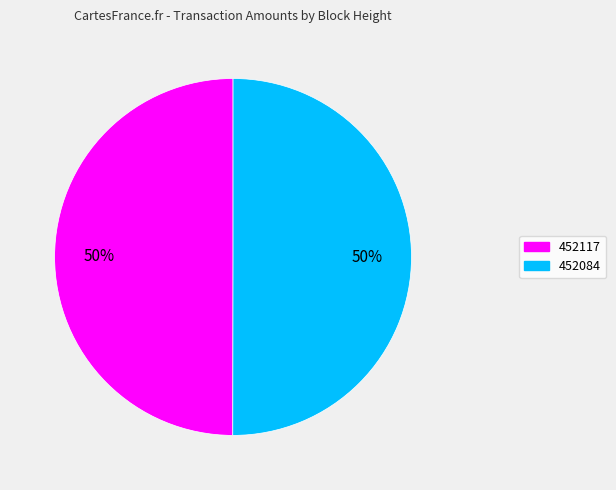

Do 452117 and 452084 together represent more than half of the pie?

Yes